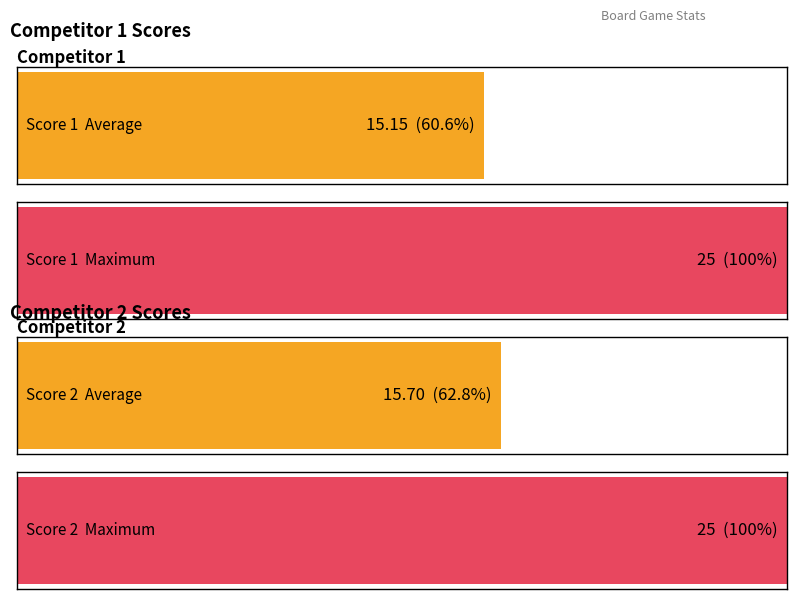

At 12, list the series in order from largest to smallest.

Score 1, Score 2